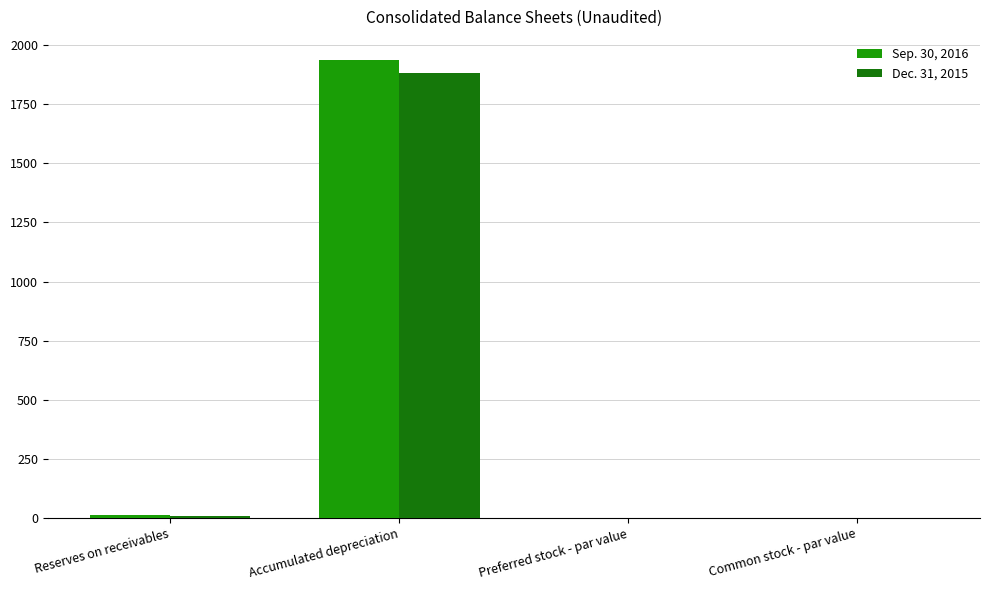

List the series in order of their overall mean, highest first.

Sep. 30, 2016, Dec. 31, 2015